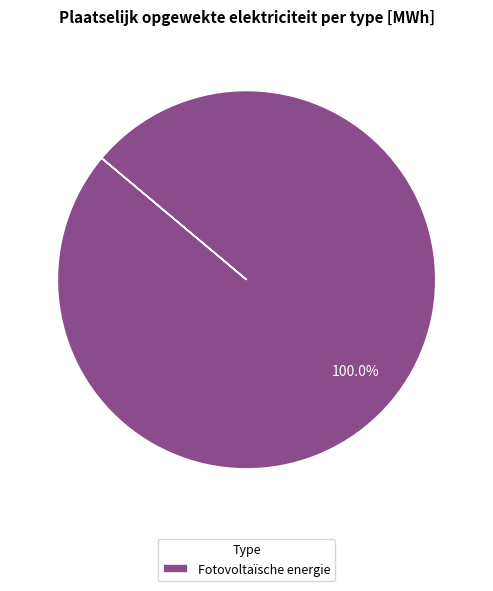

Is there any slice that represents more than half of the pie?

Yes